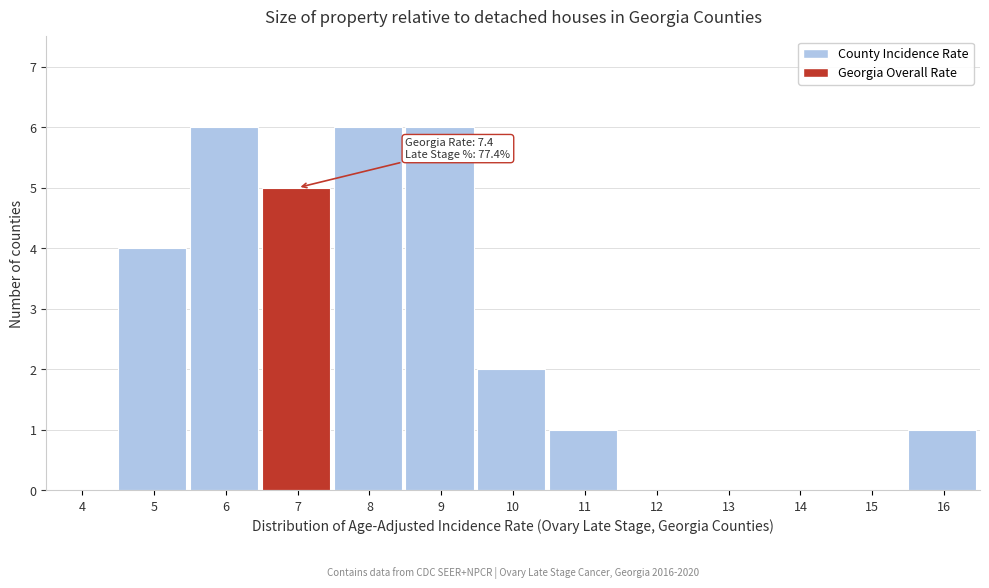

Reading left to right, list all the values displayed in this chart.

4=0	5=4	6=6	7=5	8=6	9=6	10=2	11=1	12=0	13=0	14=0	15=0	16=1